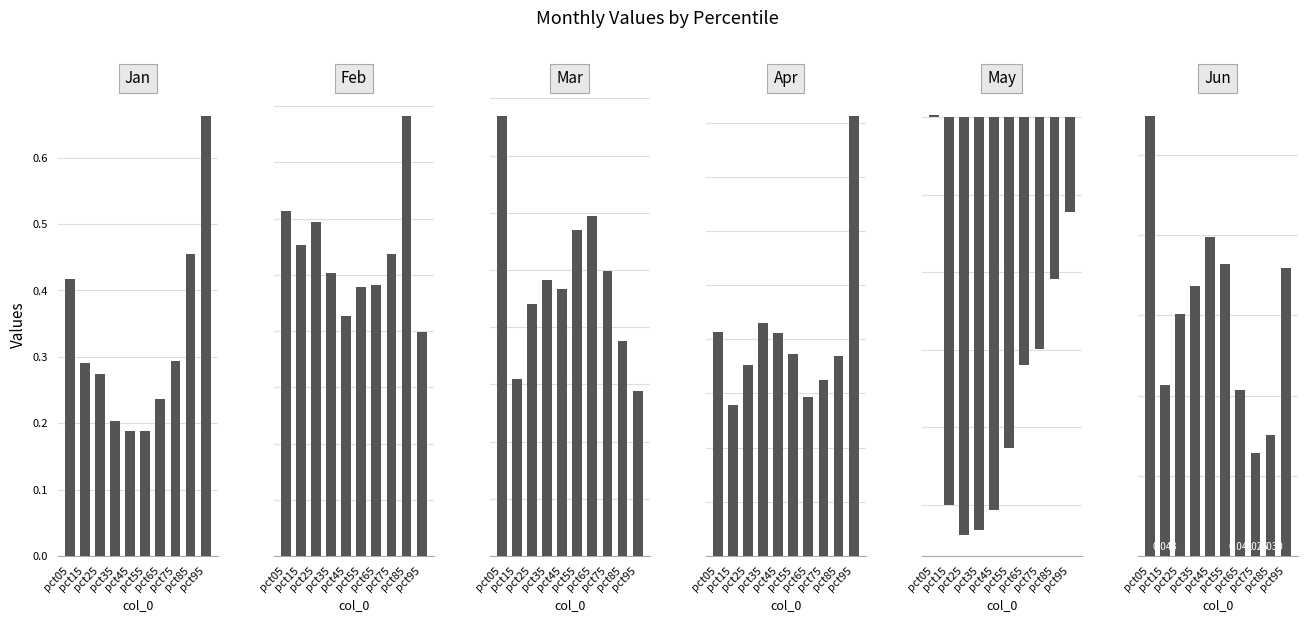

At pct55, list the series in order from smallest to largest.

May, Jun, Apr, Mar, Jan, Feb